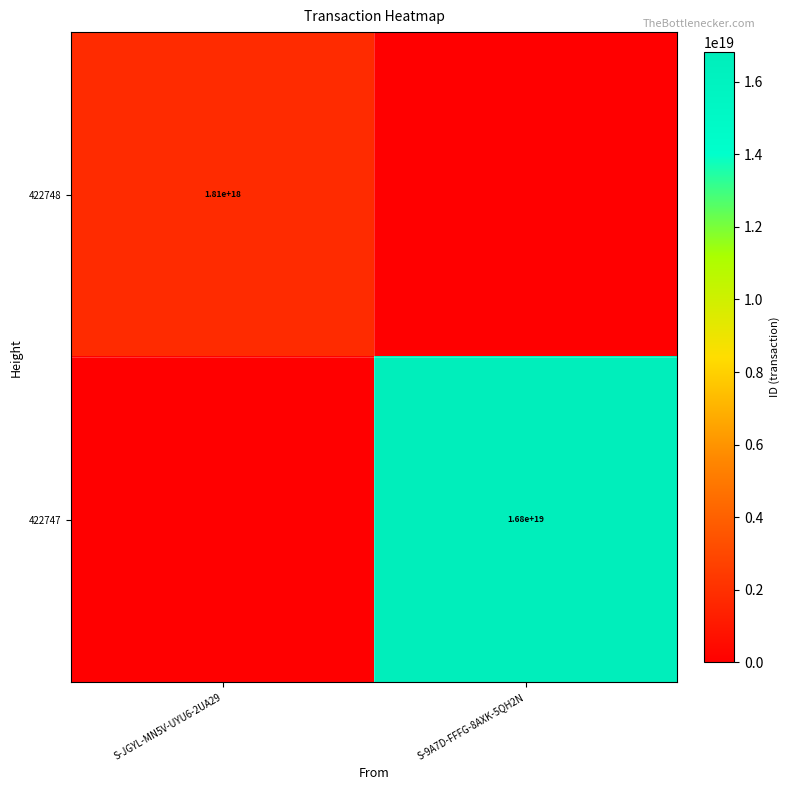

Is it true that 422748 equals 1810000000000000000 at S-JGYL-MN5V-UYU6-2UA29?

True